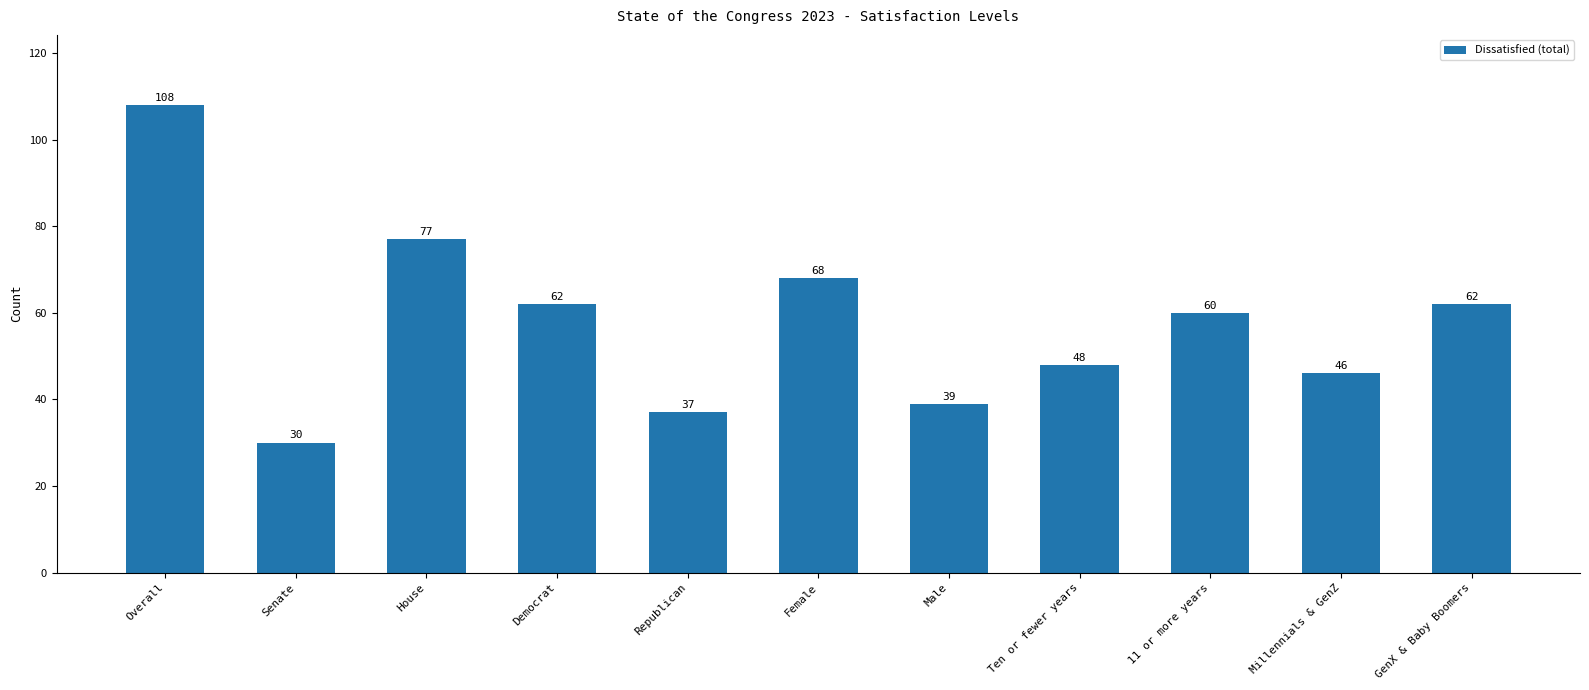

Which category has the highest value across all series?

Overall